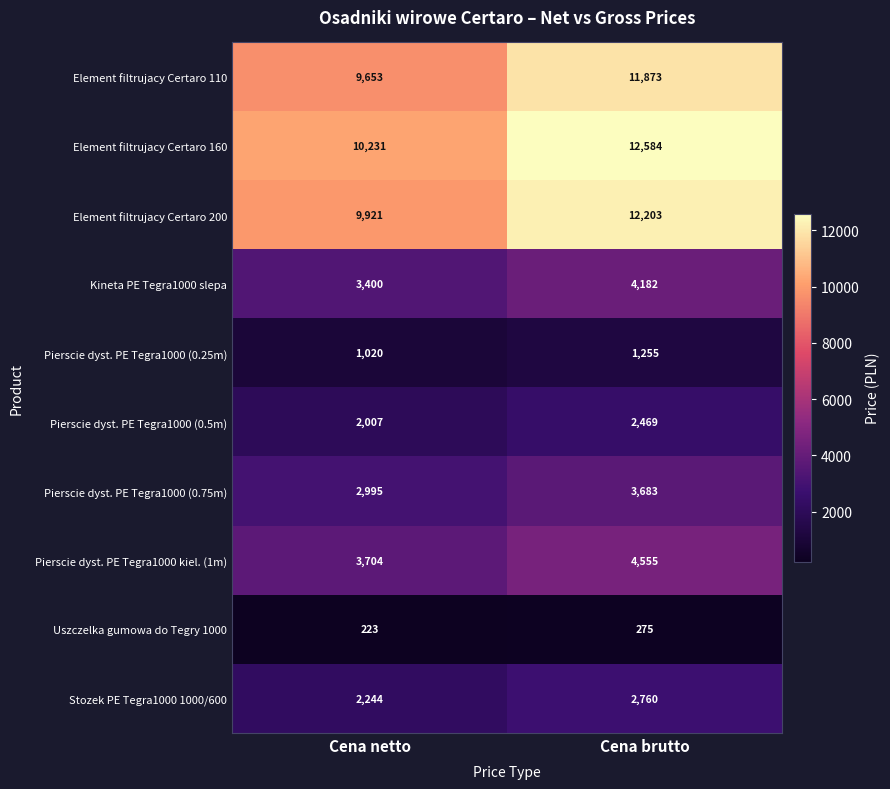

Rank the series by their maximum value, from lowest to highest.

Uszczelka gumowa do Tegry 1000, Pierscie dyst. PE Tegra1000 (0.25m), Pierscie dyst. PE Tegra1000 (0.5m), Stozek PE Tegra1000 1000/600, Pierscie dyst. PE Tegra1000 (0.75m), Kineta PE Tegra1000 slepa, Pierscie dyst. PE Tegra1000 kiel. (1m), Element filtrujacy Certaro 110, Element filtrujacy Certaro 200, Element filtrujacy Certaro 160